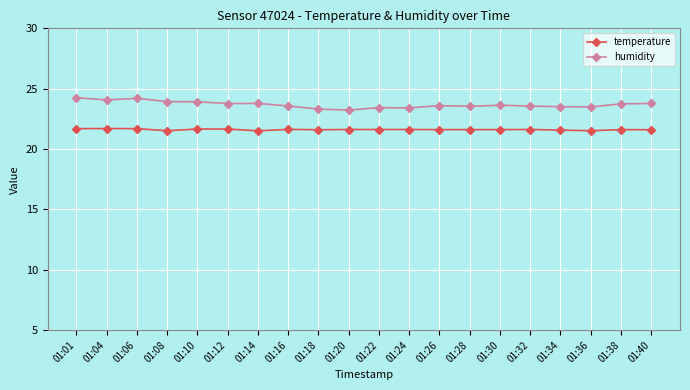

What is the sum of the humidity values at 01:28 and 01:20?

46.8